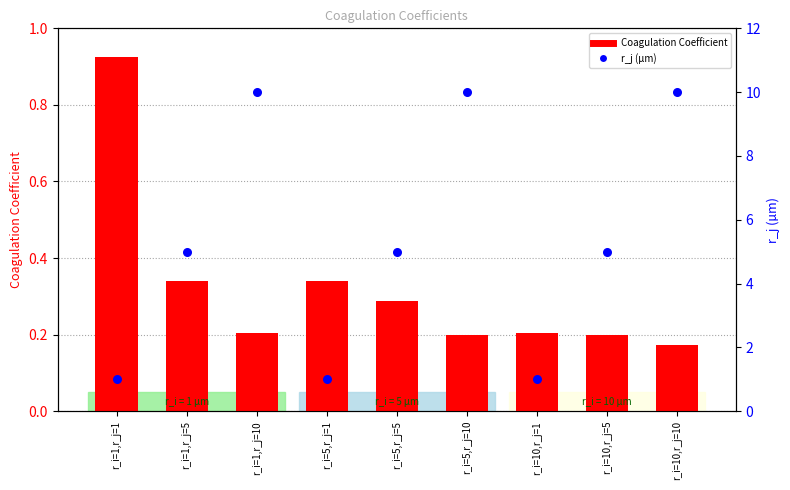

What are all the series names shown in the legend?

Coagulation Coefficient, r_j (µm)